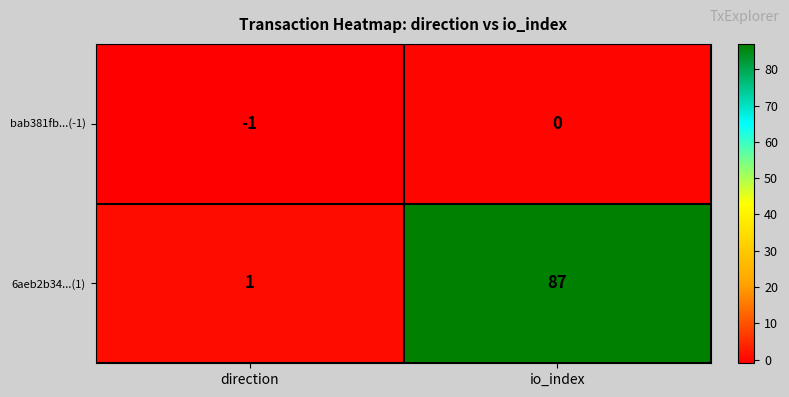

Which series has the widest spread of values?

6aeb2b34...(1)